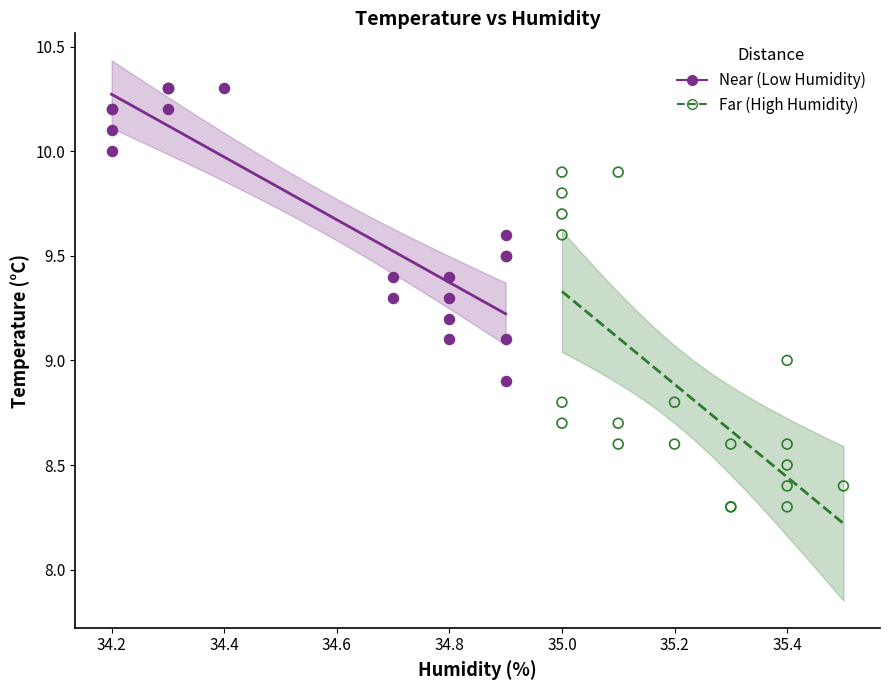

Which series reaches the maximum Y coordinate?

Near (Low Humidity)